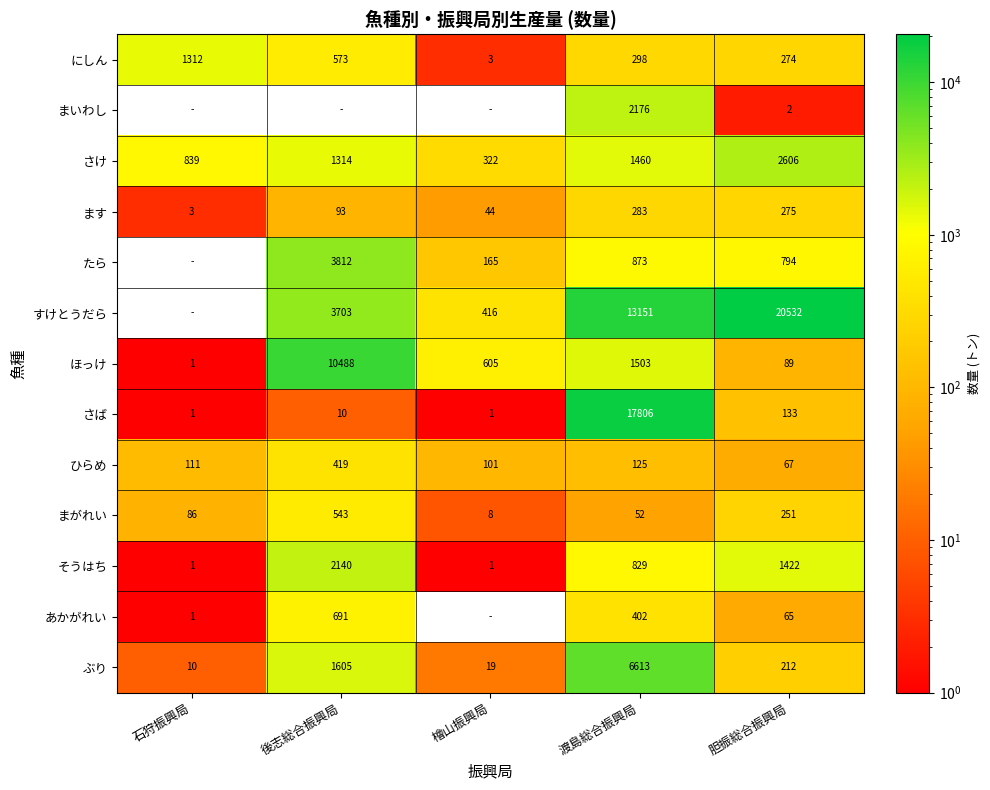

What is the difference between the highest and lowest values at 胆振総合振興局?

20530